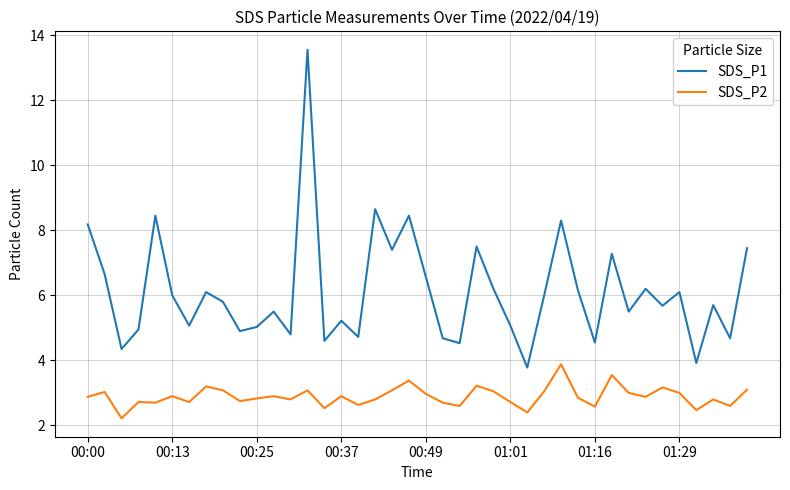

How many series are shown in this chart?

2